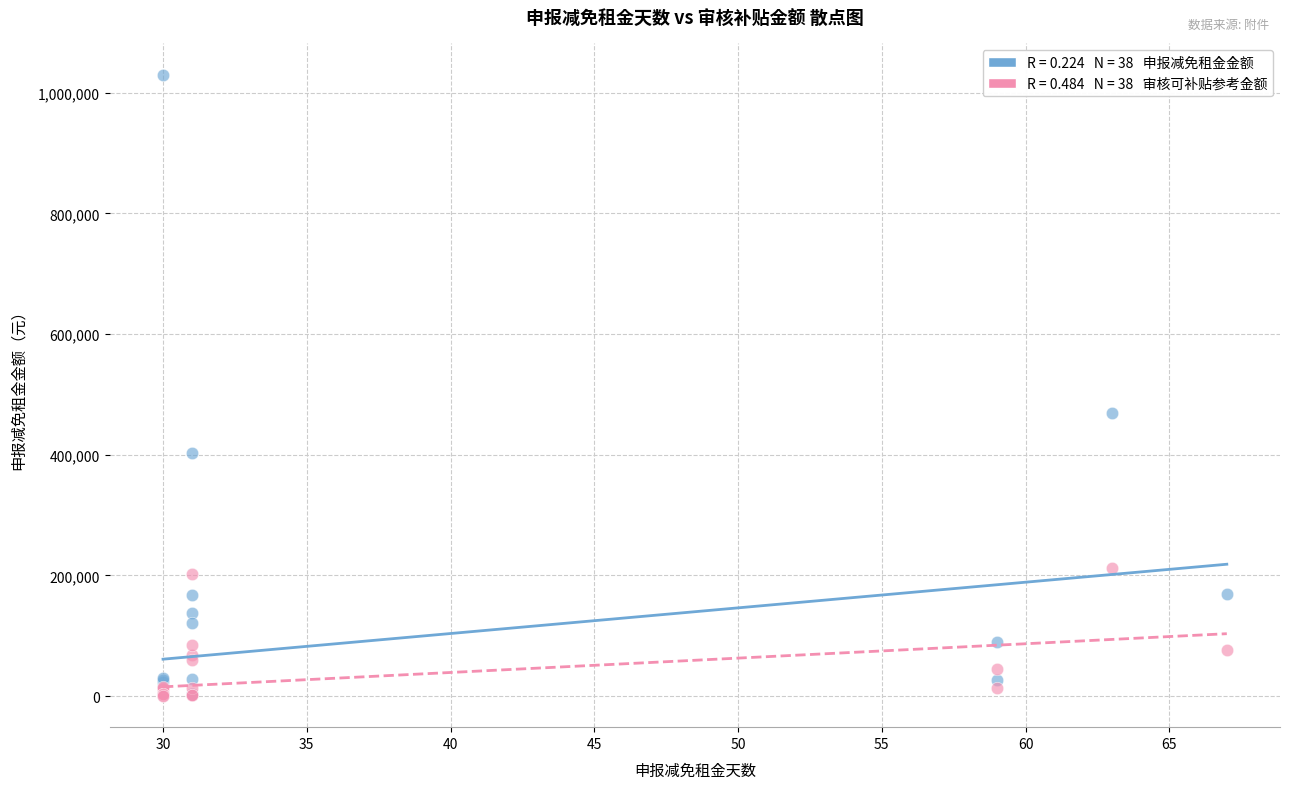

Across all series, what Y value is closest to 515000?

468434